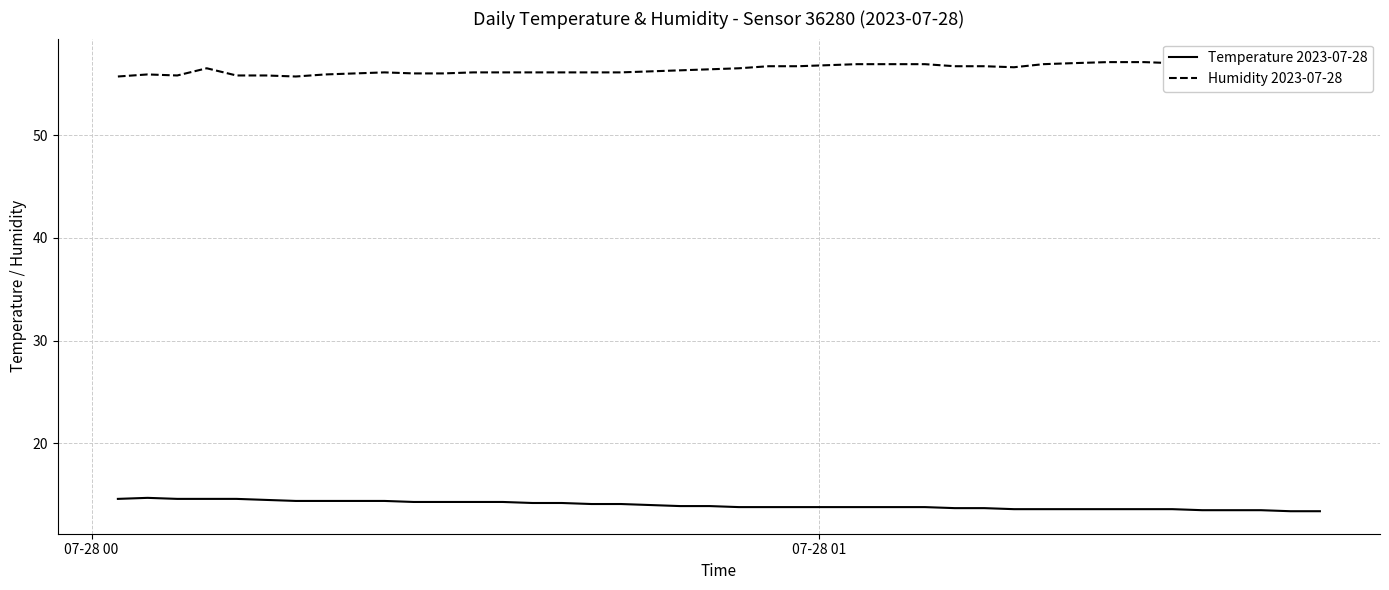

True or false: Humidity 2023-07-28 and Temperature 2023-07-28 cross at least once.

False